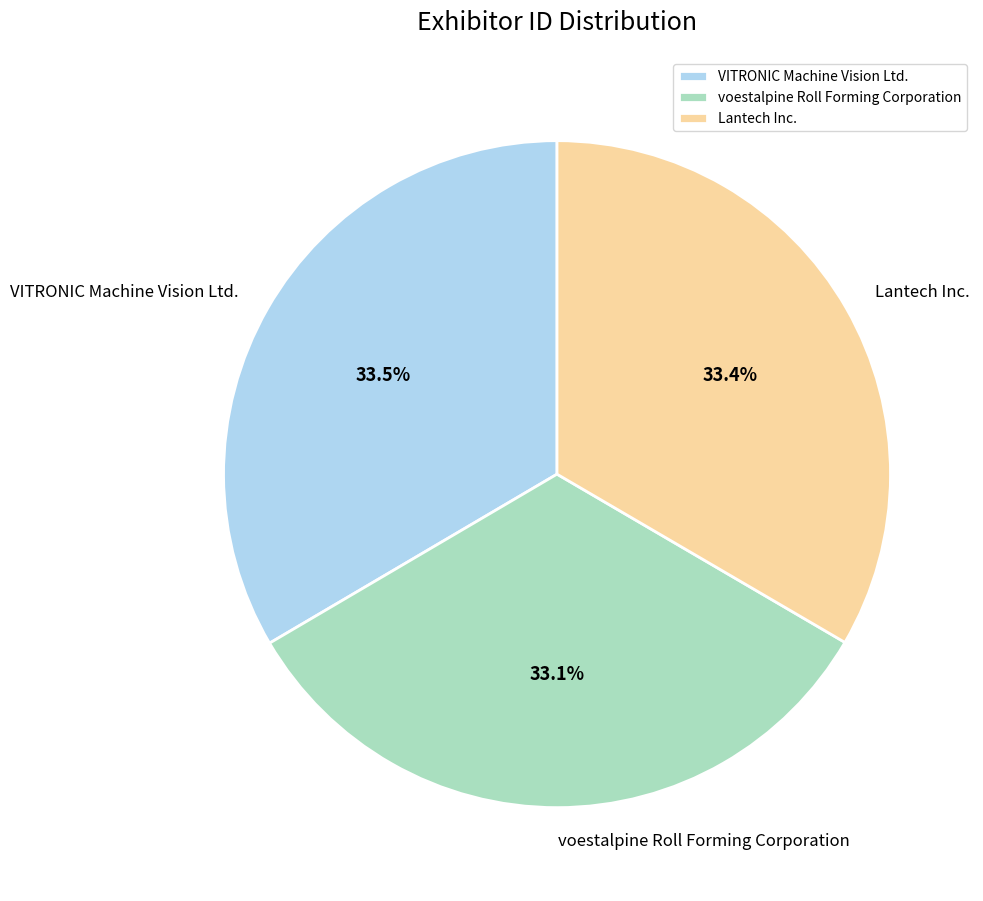

To the nearest percent, what is the average slice percentage?

33%